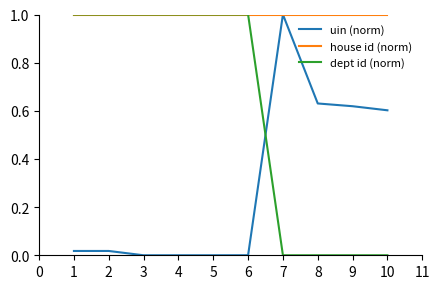

Which series ends up on top after the final intersection of uin (norm) and dept id (norm)?

uin (norm)